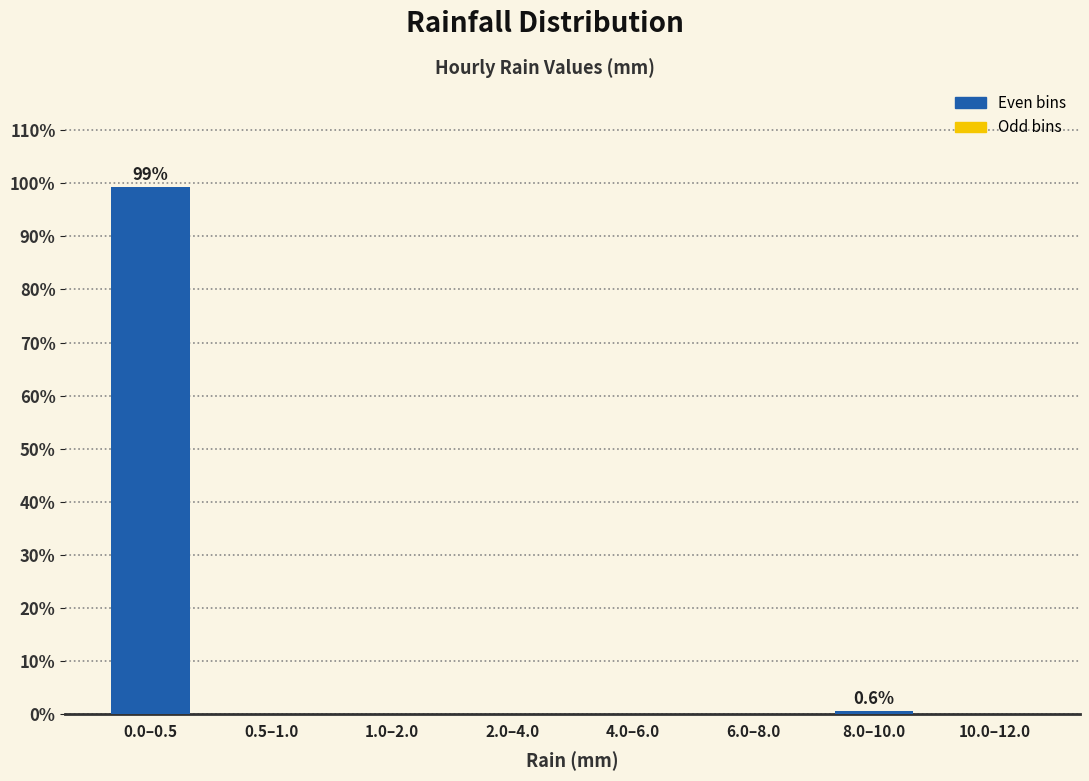

Reading right to left, transcribe all the data shown in this chart.

10.0–12.0=0.0	8.0–10.0=0.6	6.0–8.0=0.0	4.0–6.0=0.0	2.0–4.0=0.0	1.0–2.0=0.0	0.5–1.0=0.0	0.0–0.5=99.4